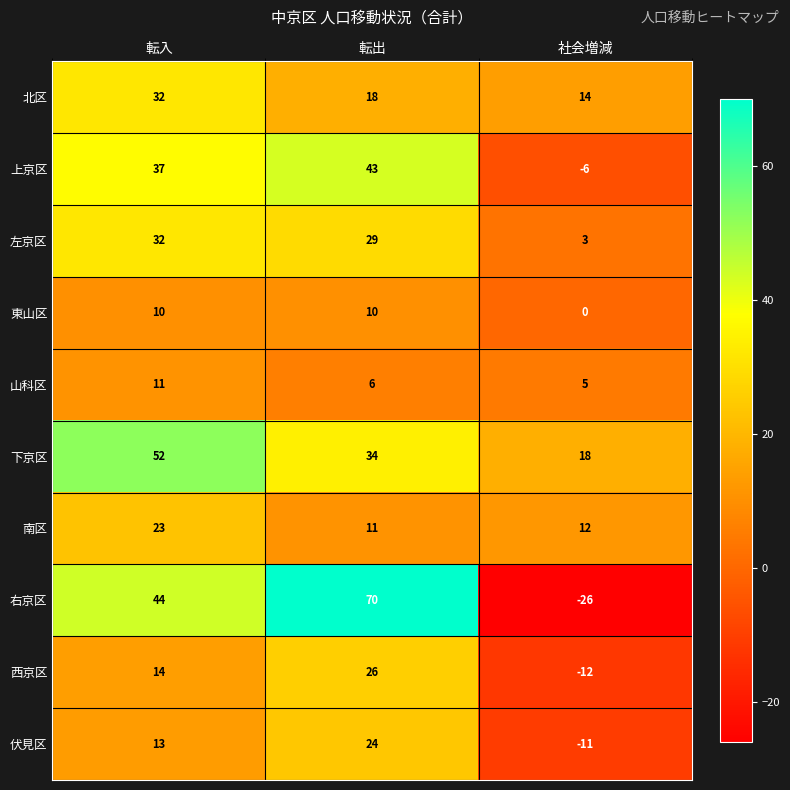

True or false: 左京区 has a value of 15 at 転出.

False